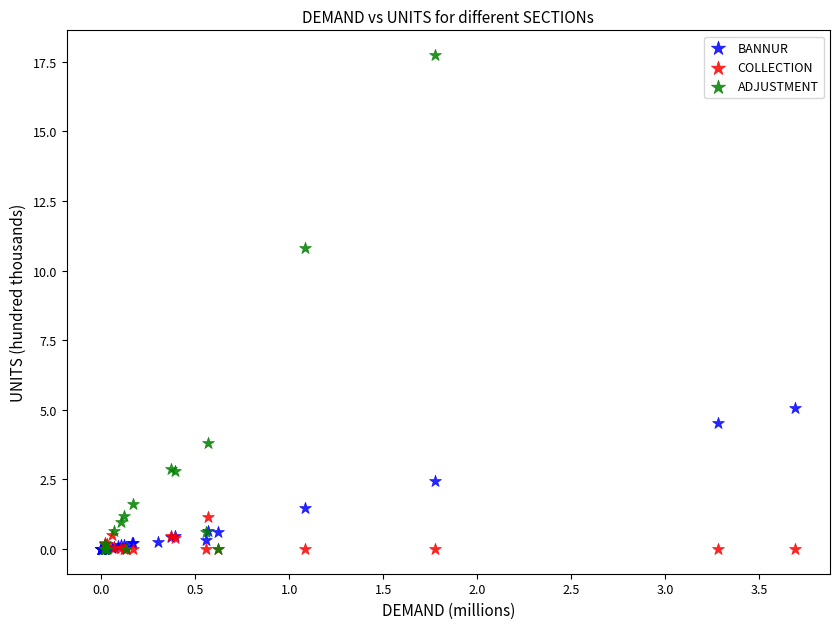

Which series reaches the maximum Y coordinate?

ADJUSTMENT